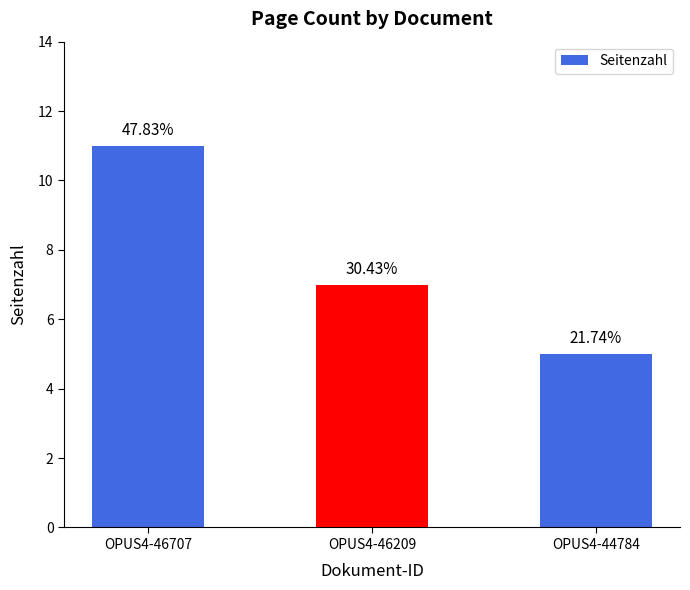

At which label is the value closest to 8?

OPUS4-46209